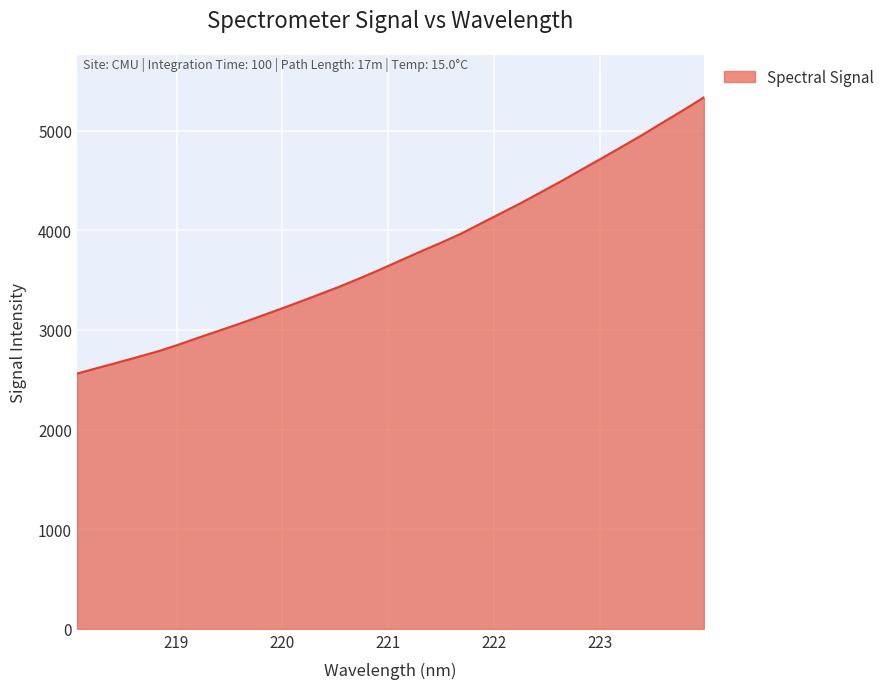

What is the difference between the maximum and minimum values?

2772.8